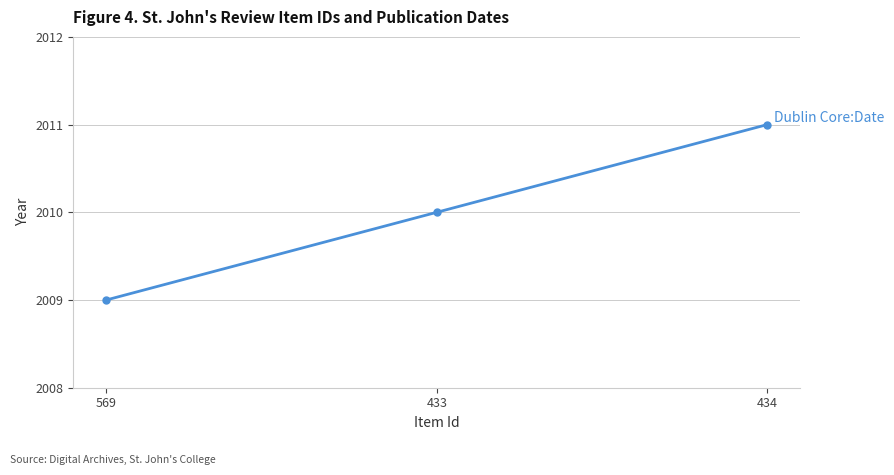

Does the chart have visible grid lines?

Yes